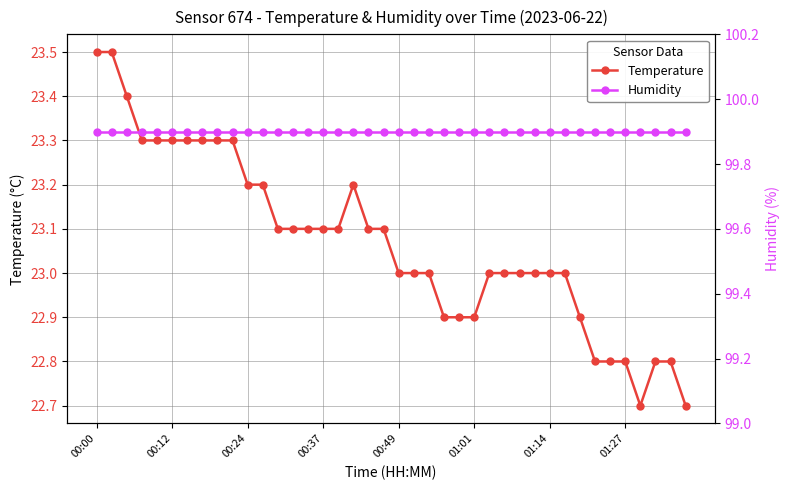

Is it true that Temperature equals 5.2 at 00:12?

False